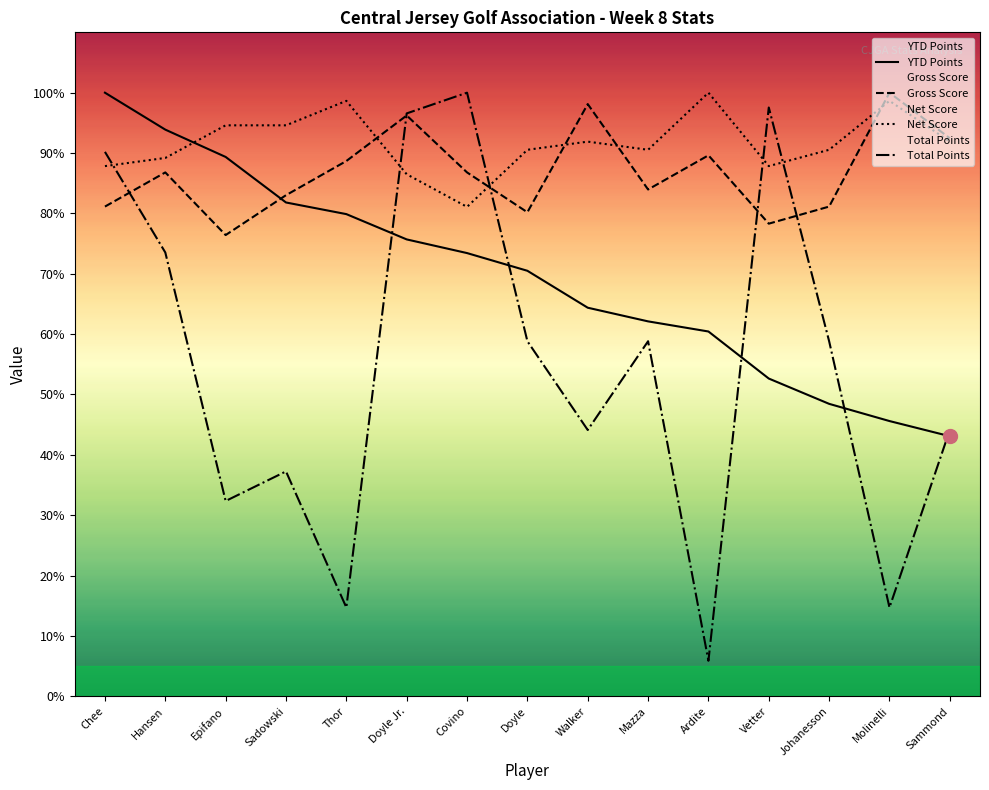

What is the average value of the Total Points series?

110.3